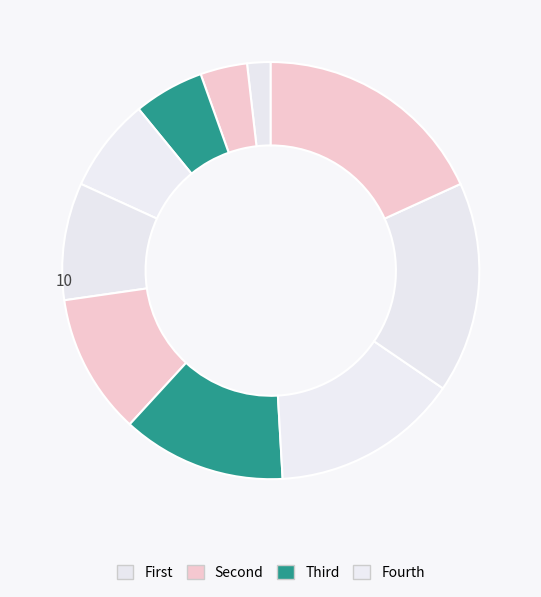

How many segments does this pie chart have?

10